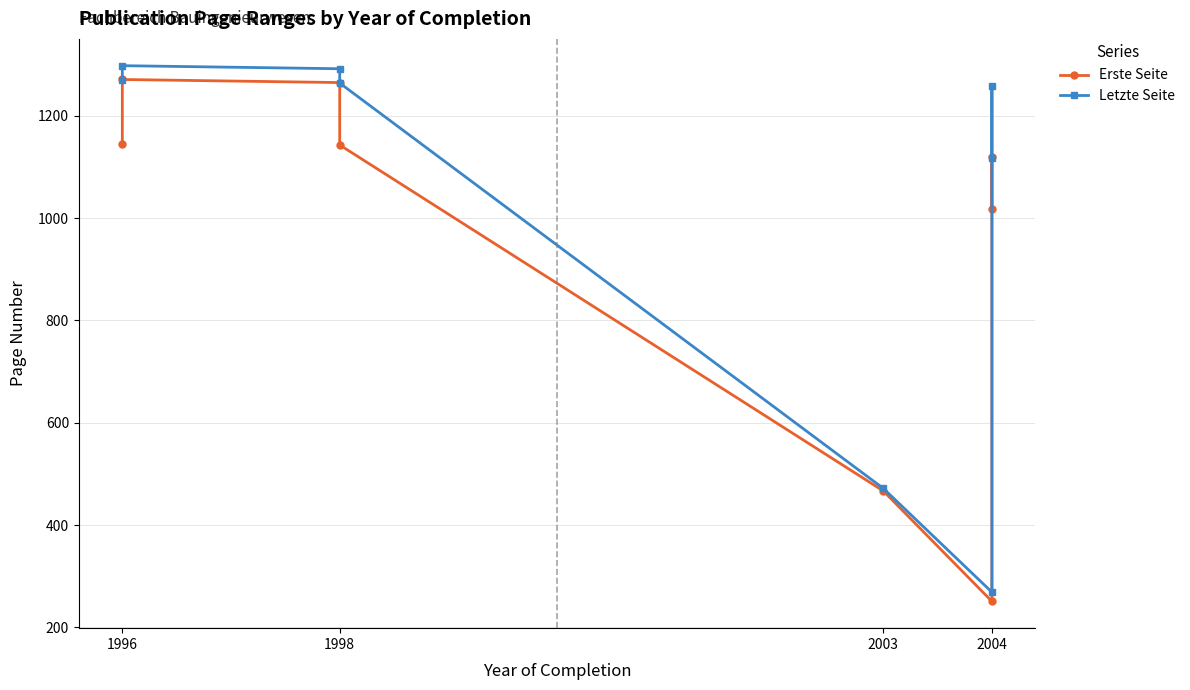

True or false: Letzte Seite and Erste Seite intersect in this chart.

False